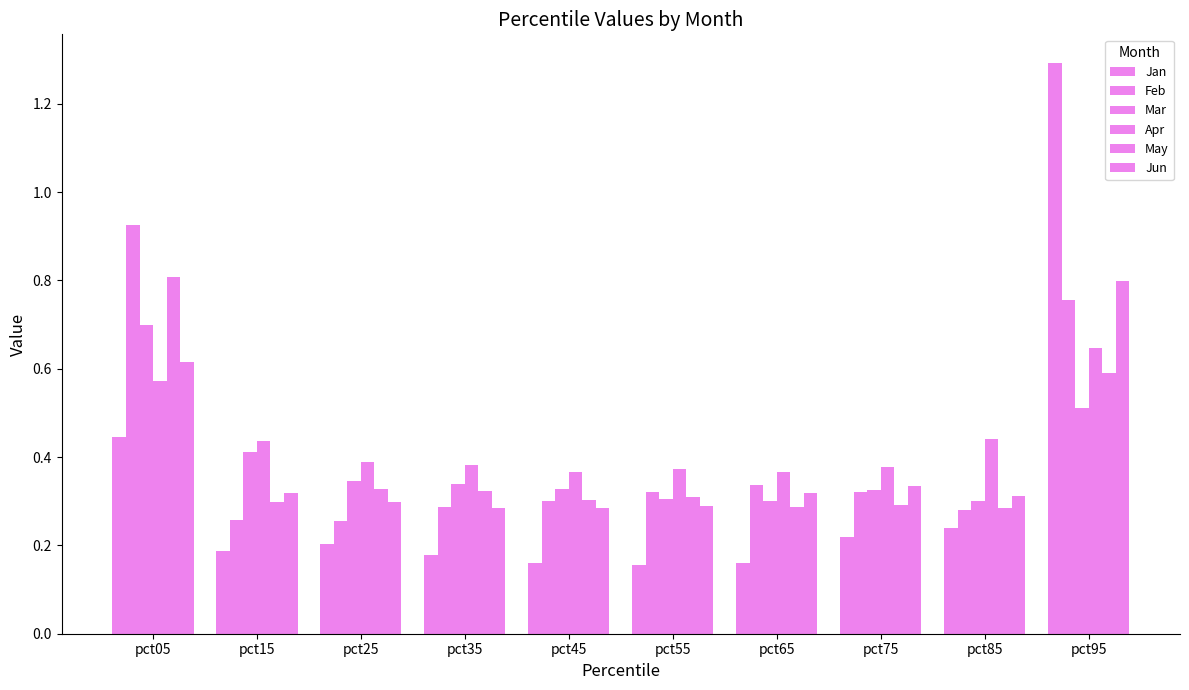

What is the sum of all Jun values?

3.9